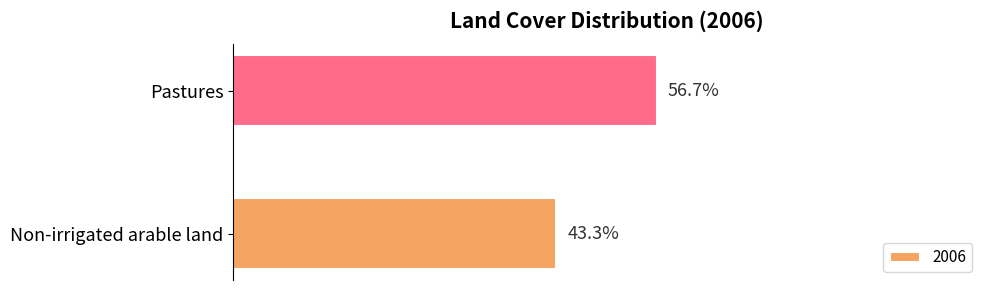

Where is the data nearest to the value 50?

Non-irrigated arable land